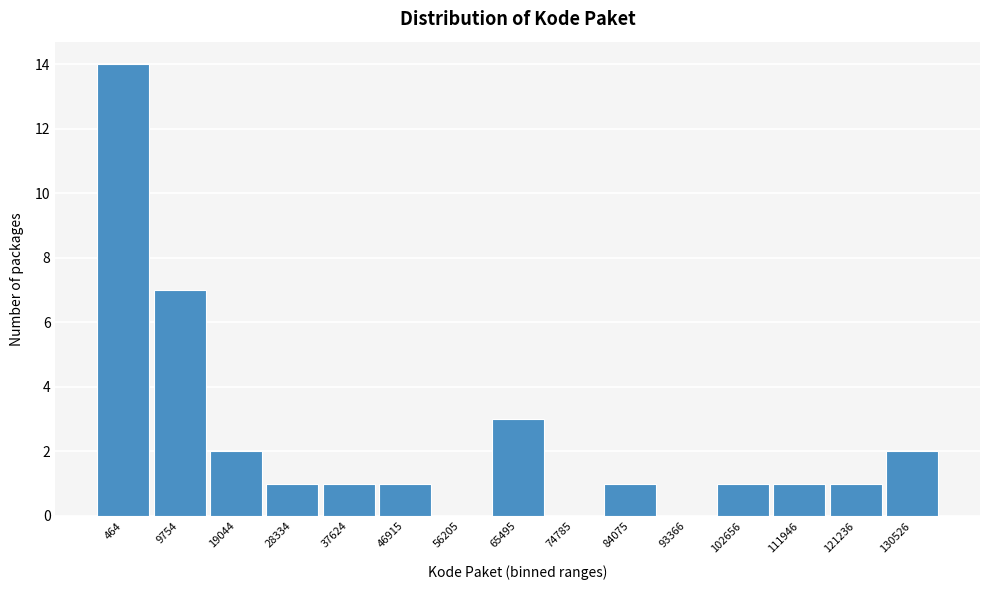

Reading left to right, list all the values displayed in this chart.

464=14	9754=7	19044=2	28334=1	37624=1	46915=1	56205=0	65495=3	74785=0	84075=1	93366=0	102656=1	111946=1	121236=1	130526=2